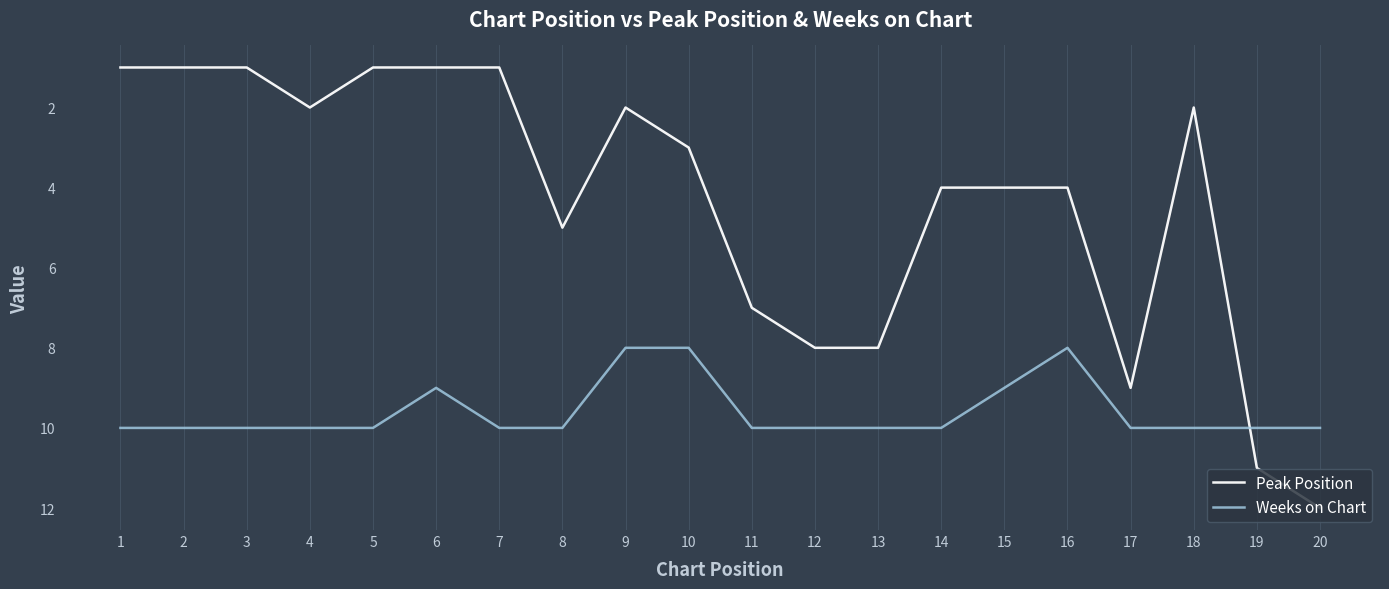

List the series in order of their overall mean, lowest first.

Peak Position, Weeks on Chart